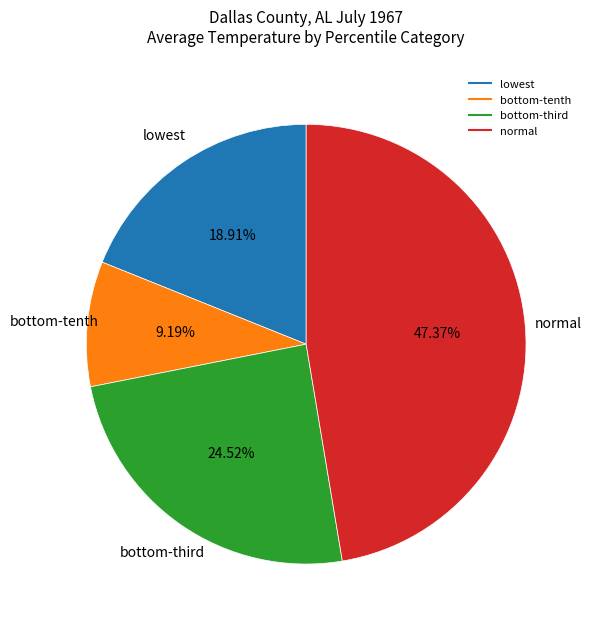

Is there any slice that represents more than half of the pie?

No